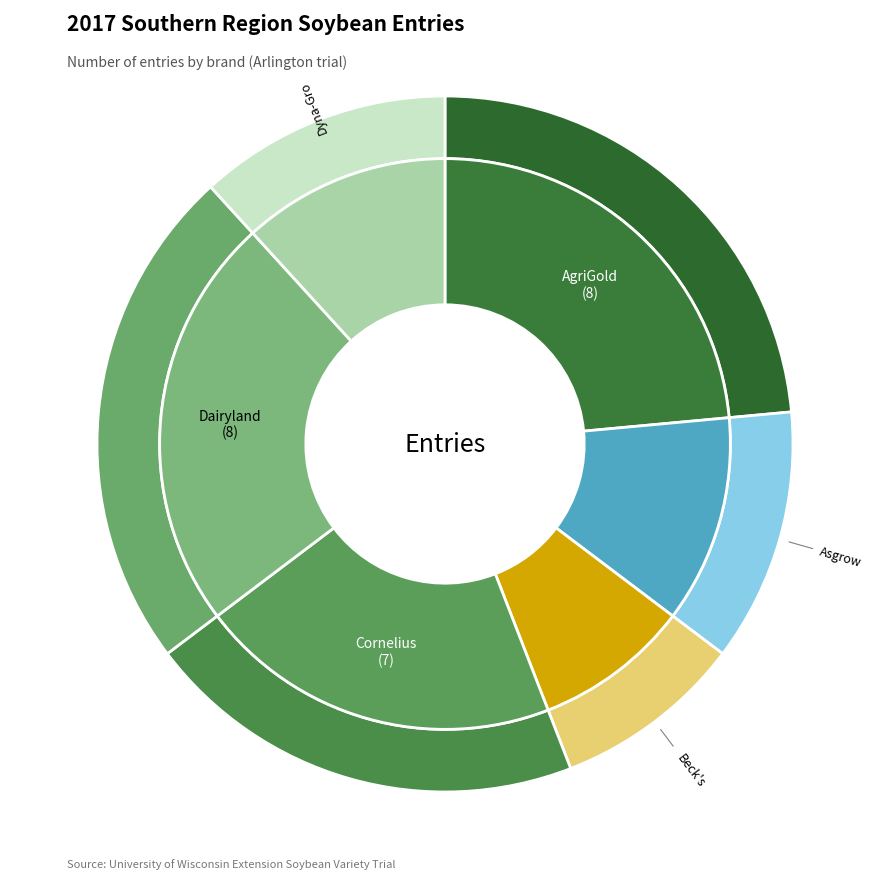

To the nearest percent, what portion does Dyna-Gro represent?

11%